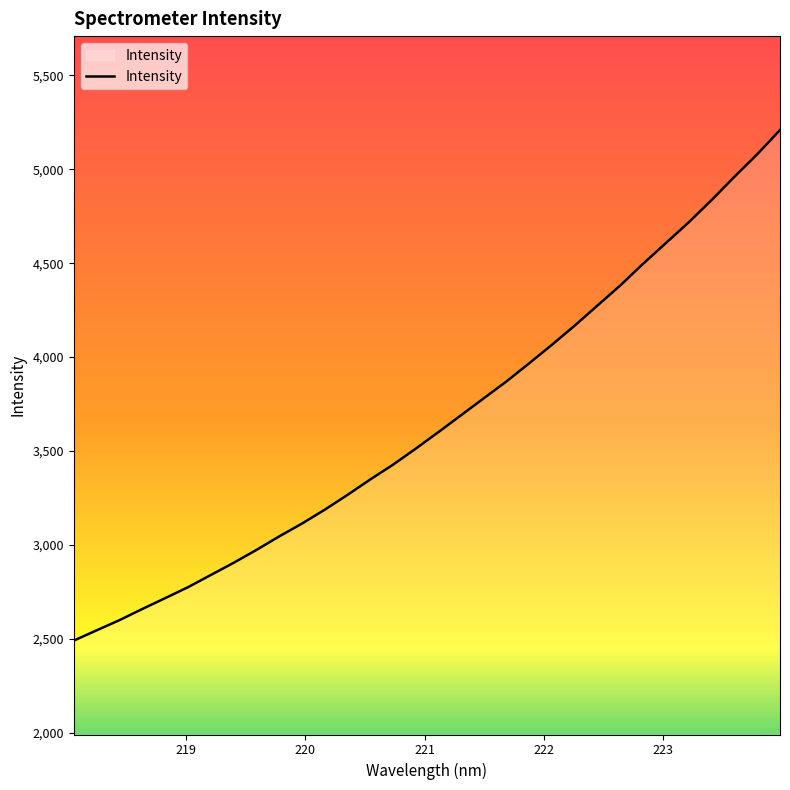

What is the average value?

3659.9